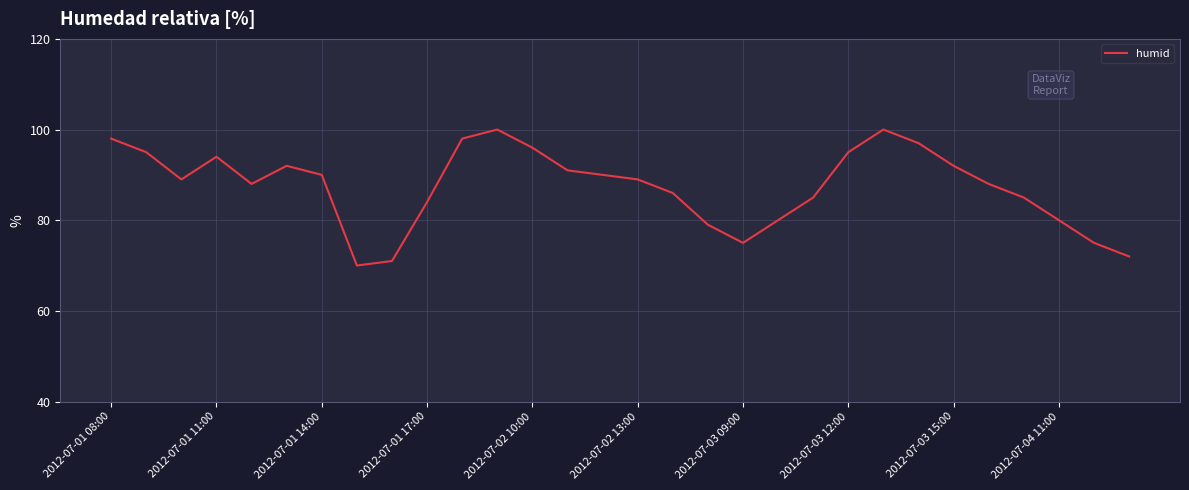

Does the chart have visible grid lines?

Yes